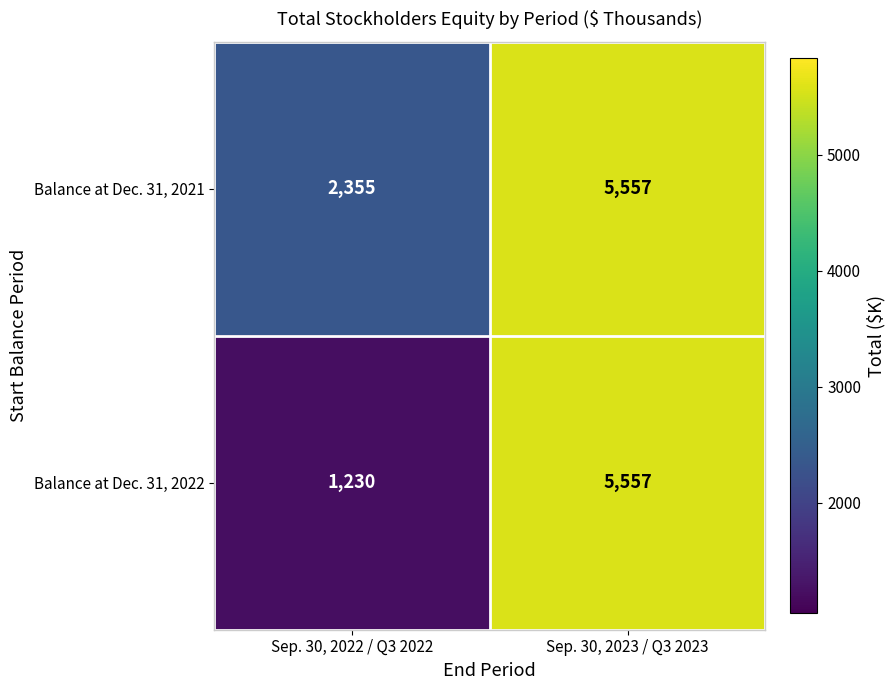

The Balance at Dec. 31, 2021 series shows 4101 at Sep. 30, 2022 / Q3 2022. True or false?

False